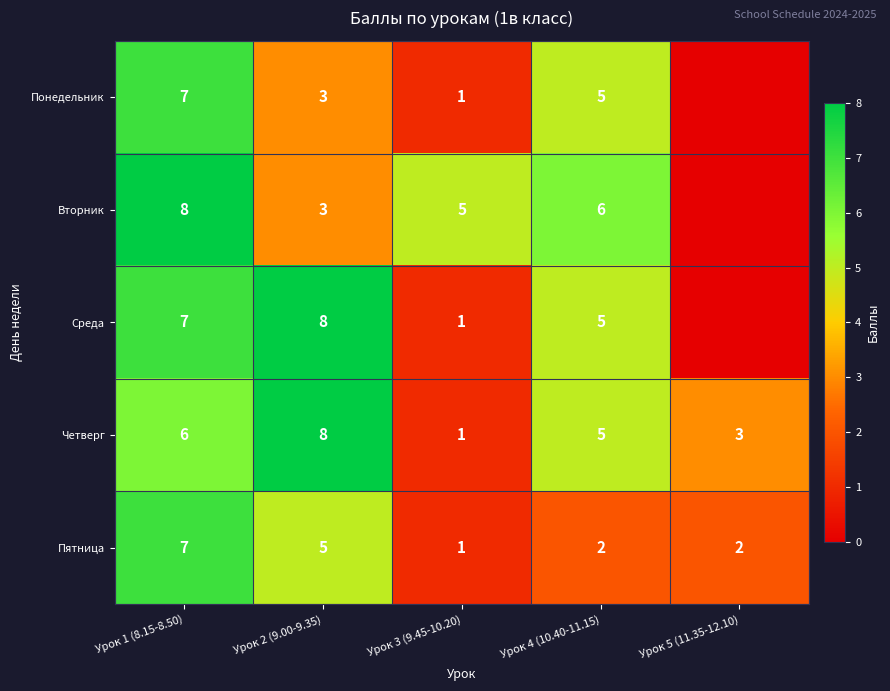

What is the difference between the Четверг values at Урок 2 (9.00-9.35) and Урок 5 (11.35-12.10)?

5